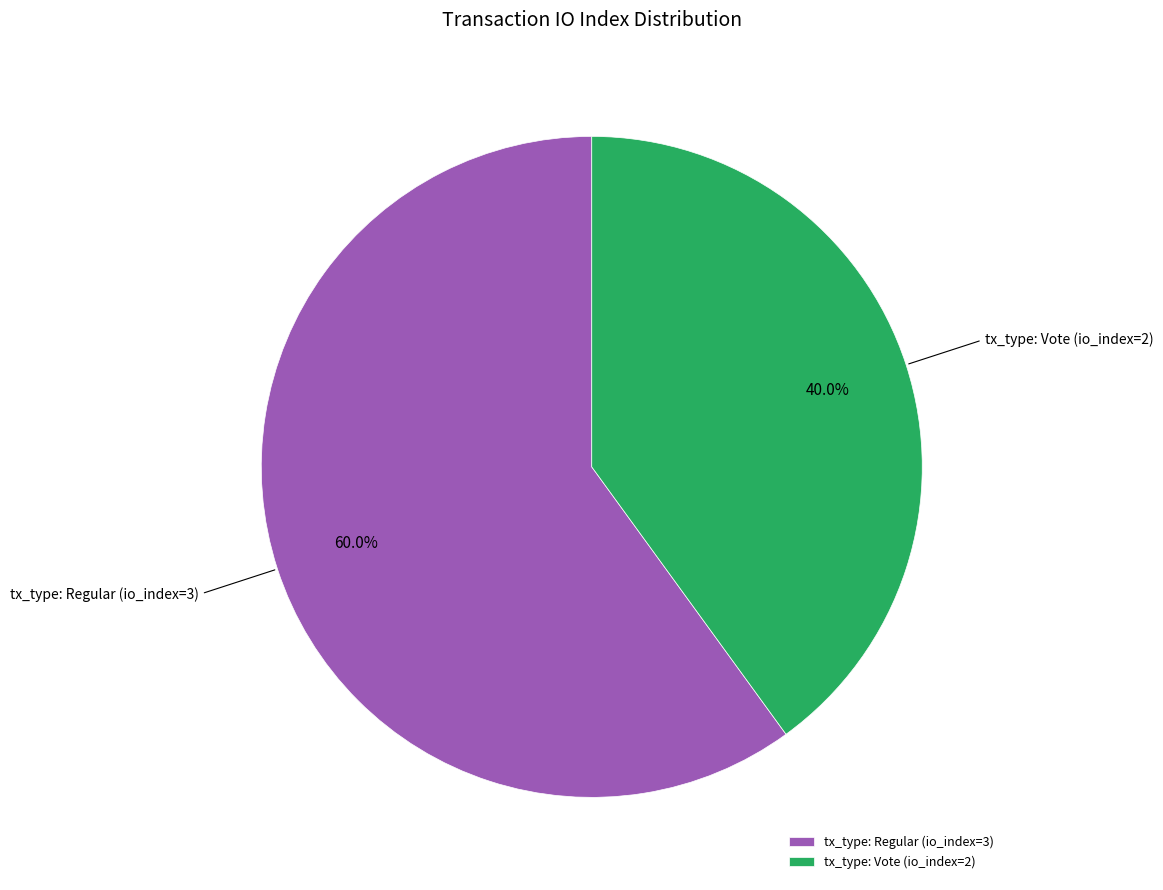

To the nearest percent, what percentage of the pie is tx_type: Vote (io_index=2)?

40%